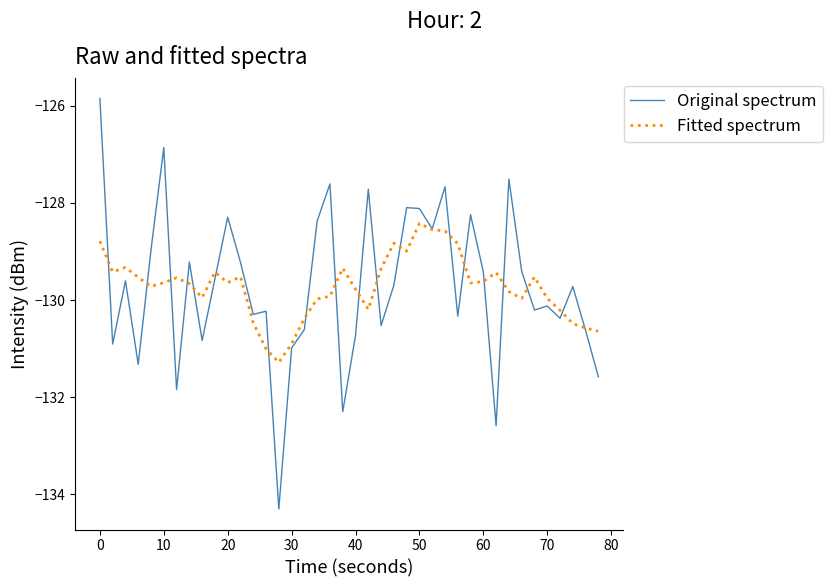

Rank the series by their maximum value, from highest to lowest.

Original spectrum, Fitted spectrum